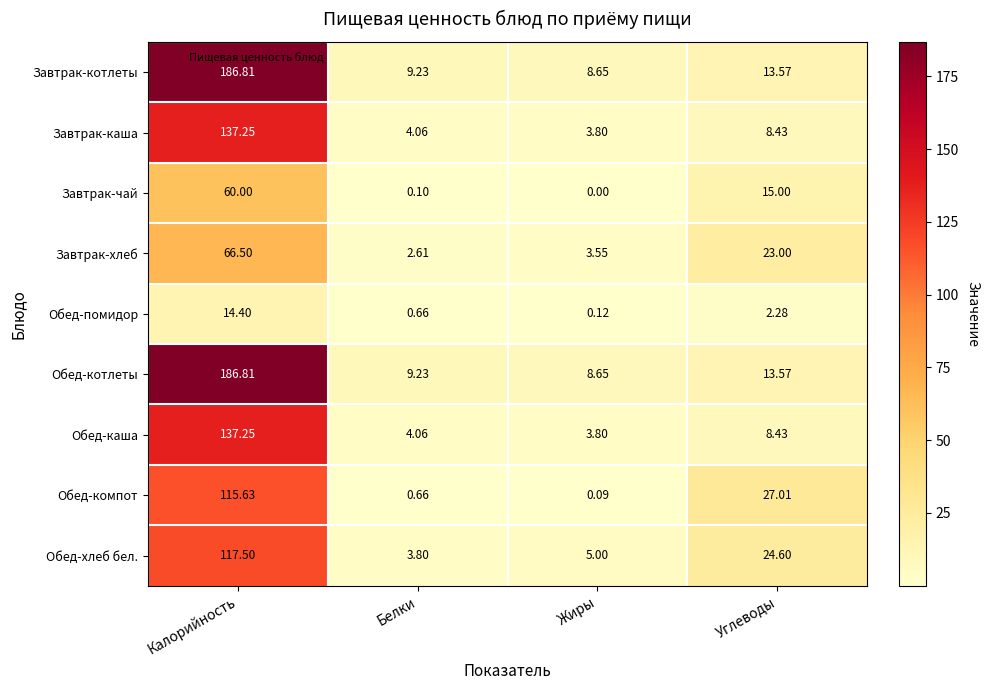

At which category is the sum across all series the highest?

Калорийность